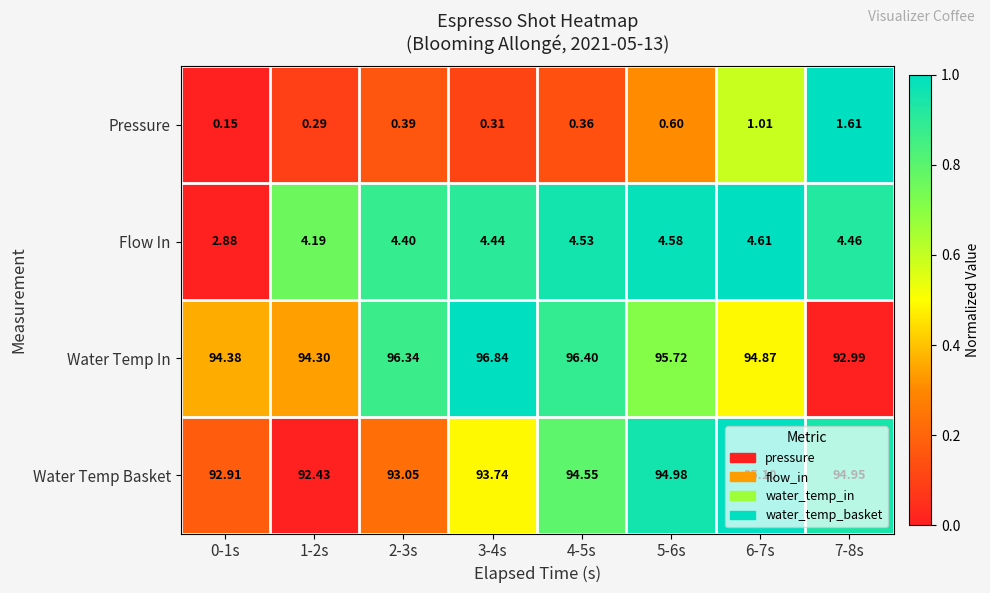

What is the difference between the highest and lowest values at 6-7s?

94.1